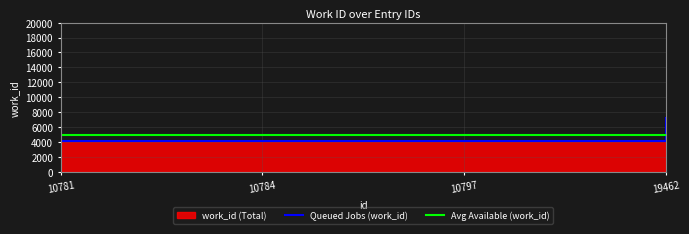

What is the value of the 1st point from the left?

4167